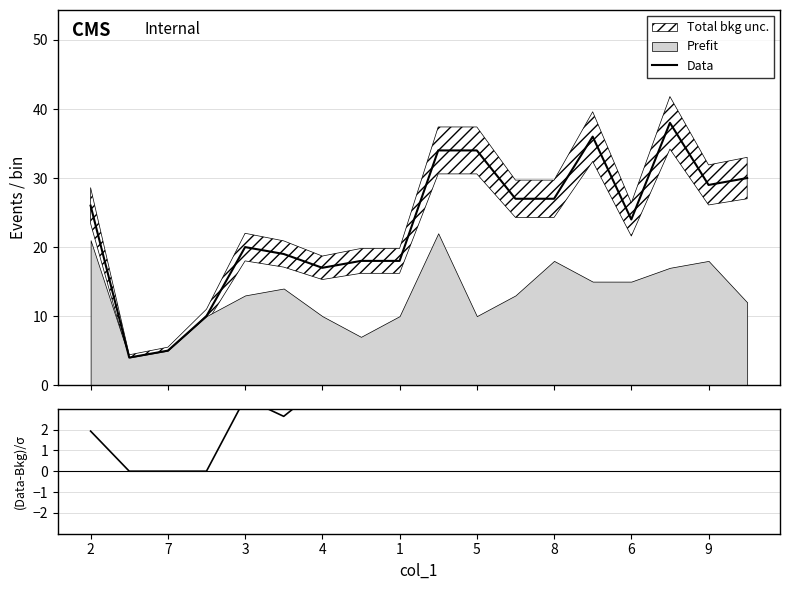

What is the highest value of the Data series?

38